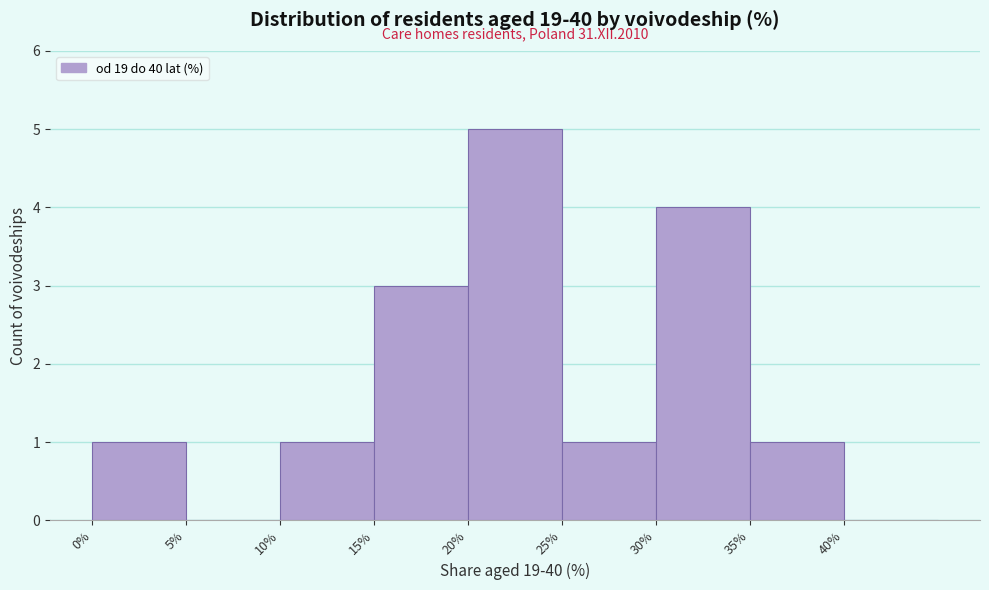

Over which range of the x-axis is the bar tallest?

20 to 25